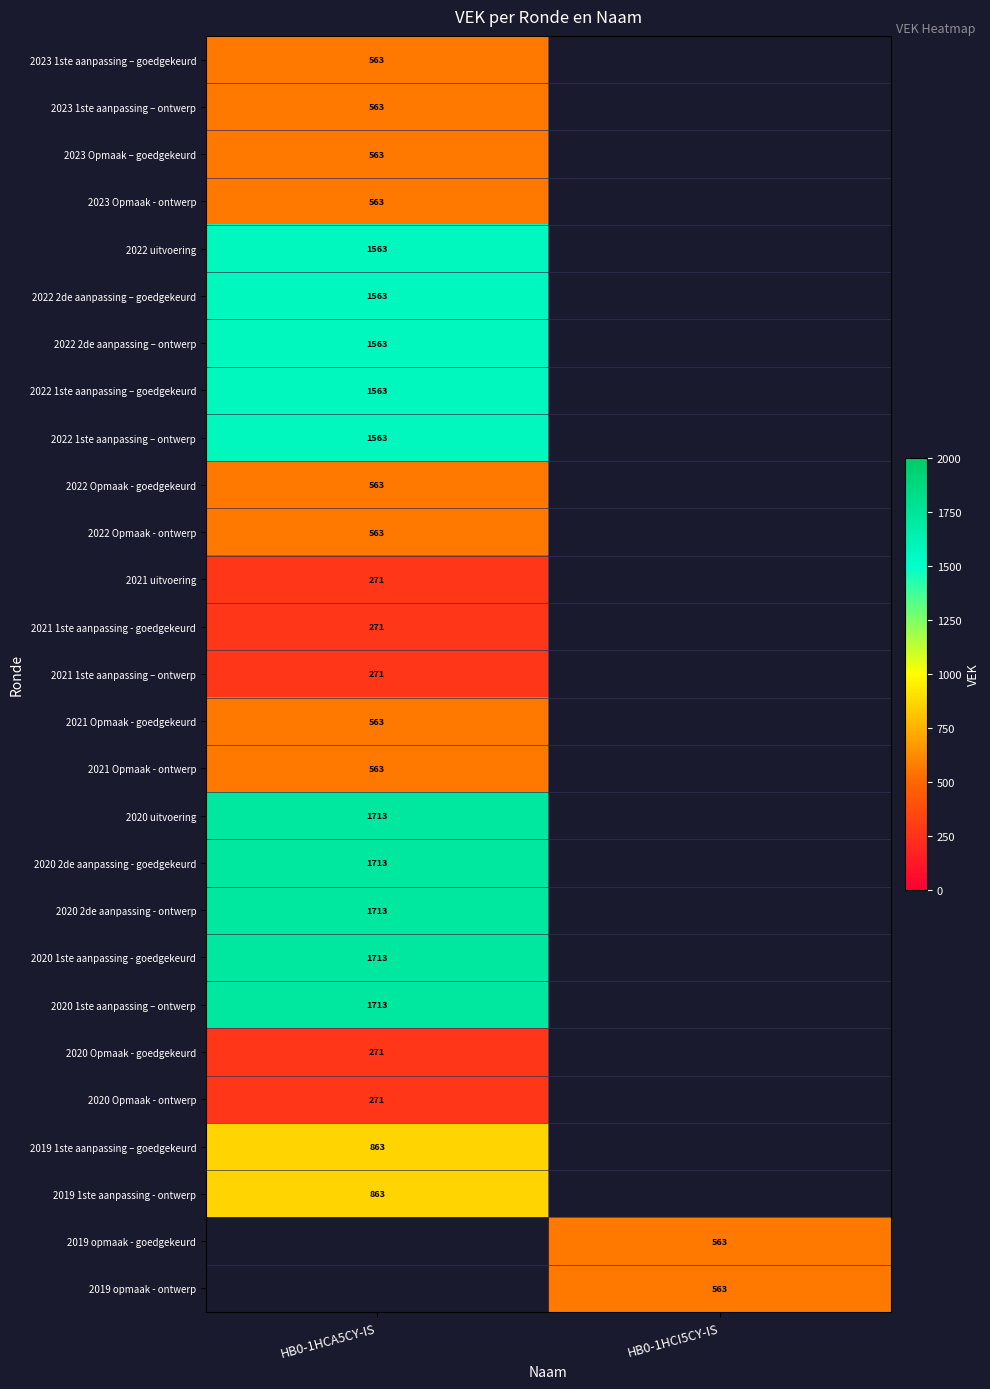

How many data points does each series have?

2